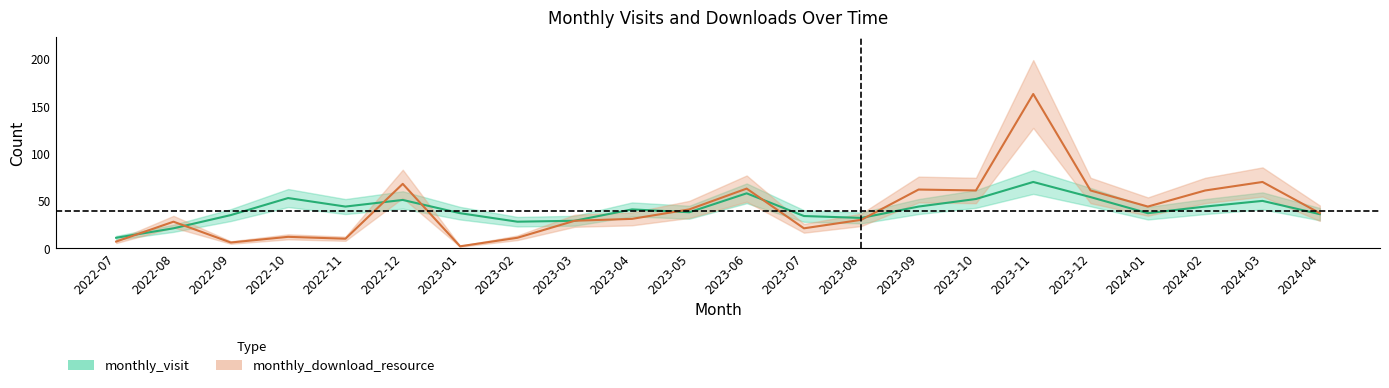

Where is the first local minimum for monthly_visit?

2022-11